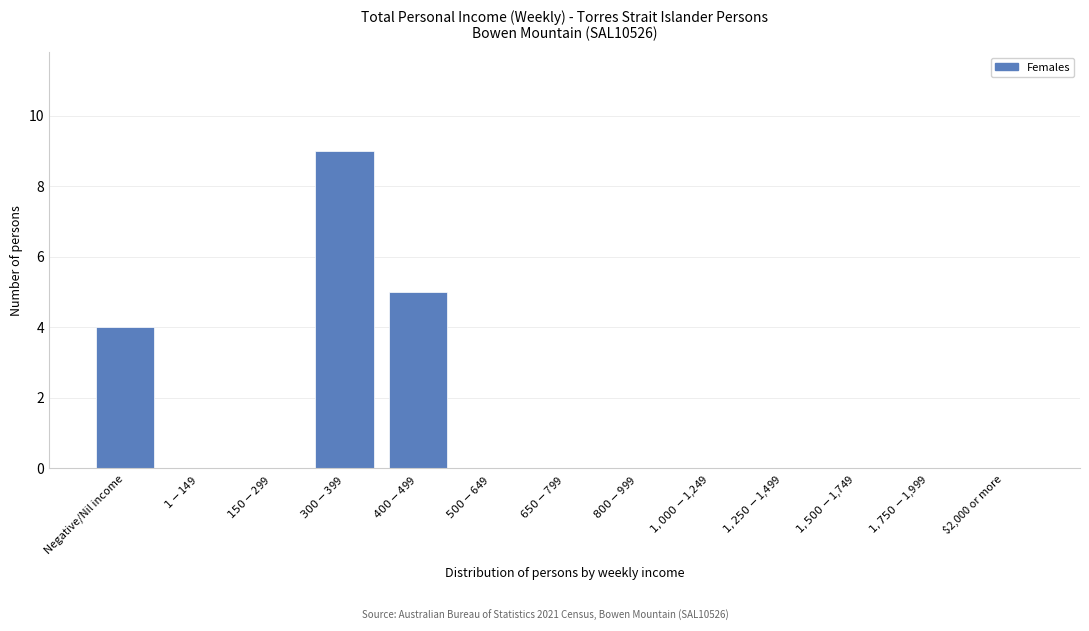

What is the maximum value shown in the chart?

9